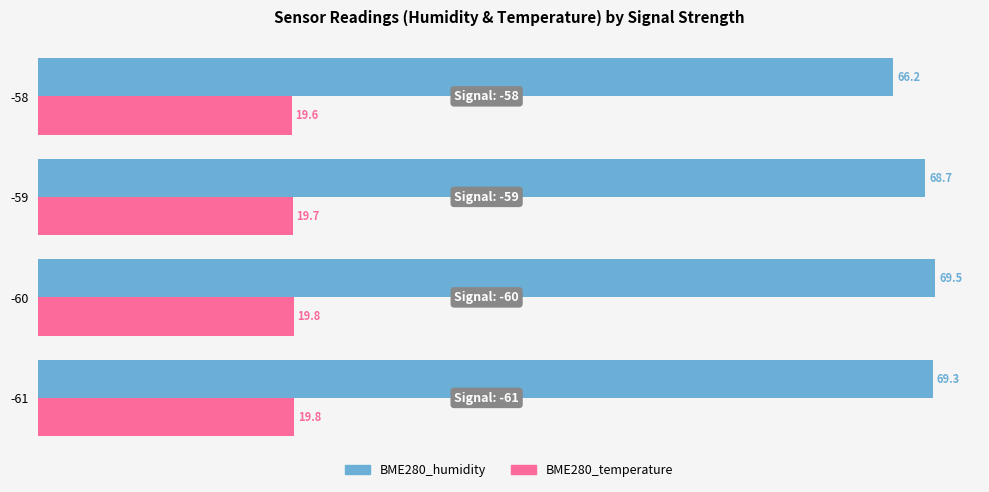

At which category is the sum across all series the highest?

-60